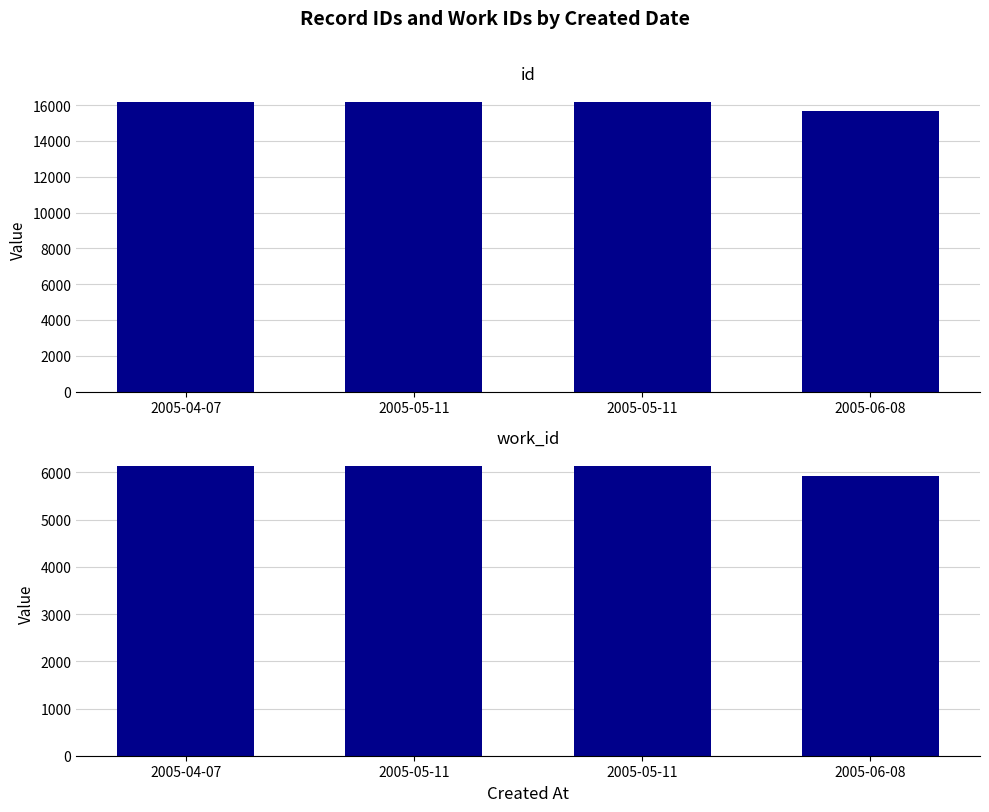

How many values in the id series are below 16187?

2